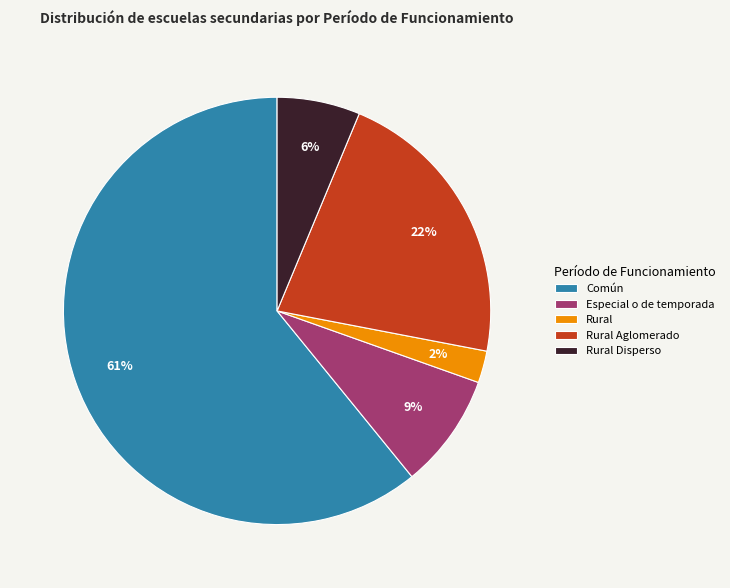

Does Especial o de temporada represent more than half of the total?

No